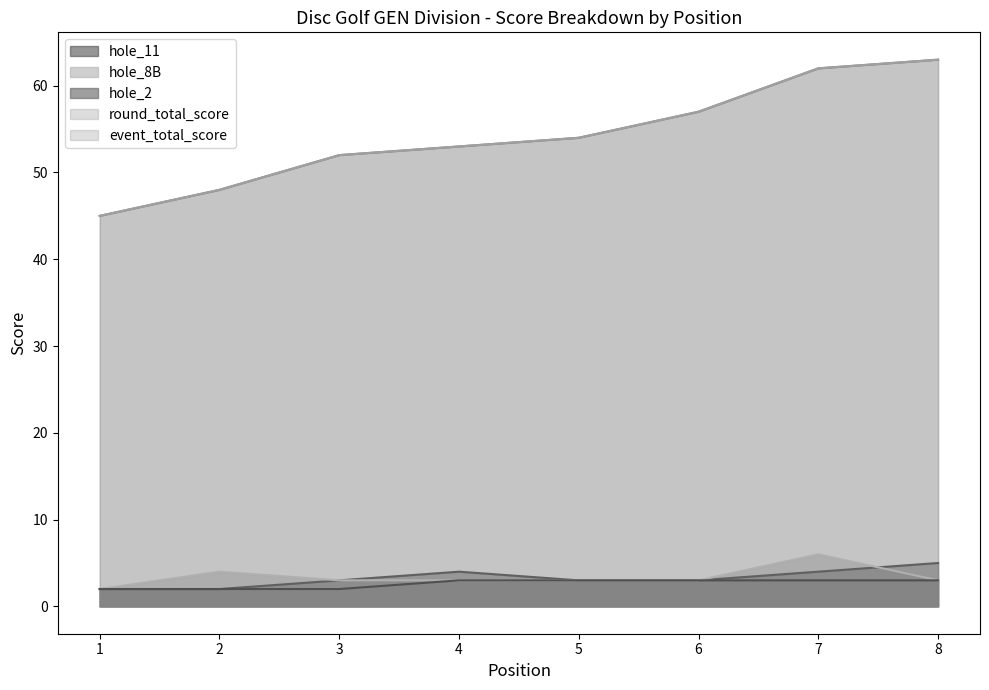

Reading right to left, transcribe all the data shown in this chart.

event_total_score: 63	62	57	54	53	52	48	45
round_total_score: 63	62	57	54	53	52	48	45
hole_2: 5	4	3	3	4	3	2	2
hole_8B: 3	6	3	3	3	3	4	2
hole_11: 3	3	3	3	3	2	2	2